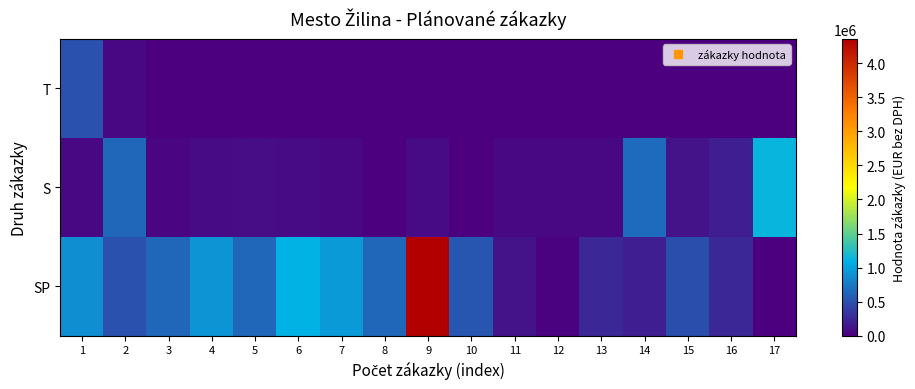

Rank the series by their average value, from highest to lowest.

SP, S, T